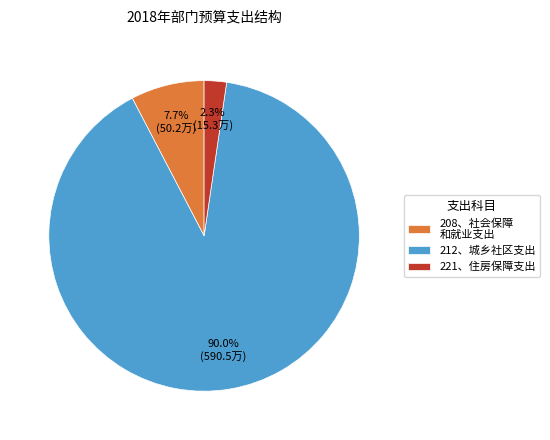

What portion of the pie excludes 221、住房保障支出?

97.7%